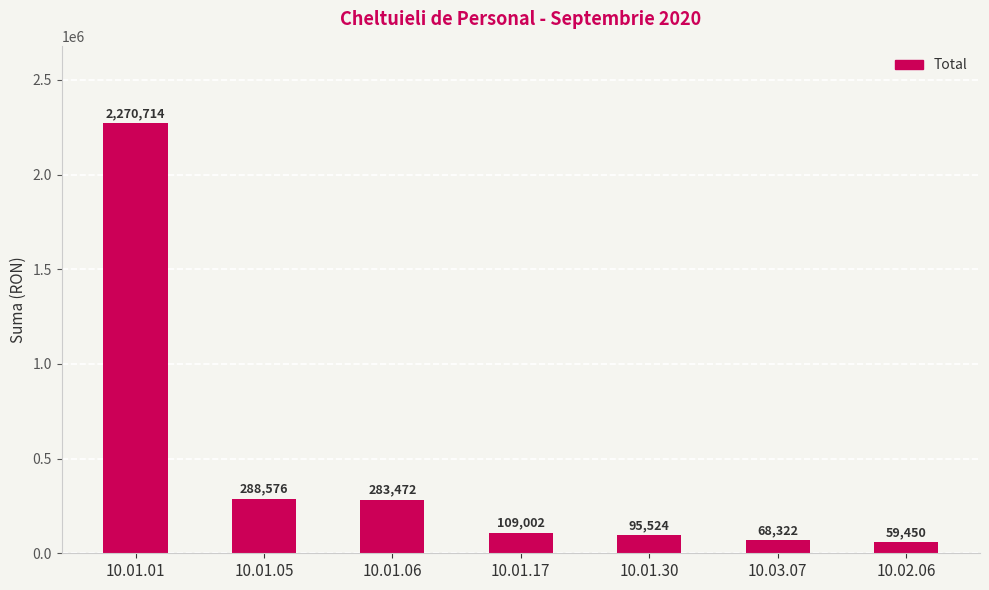

What is the difference between the values at 10.01.01 and 10.02.06?

2211264